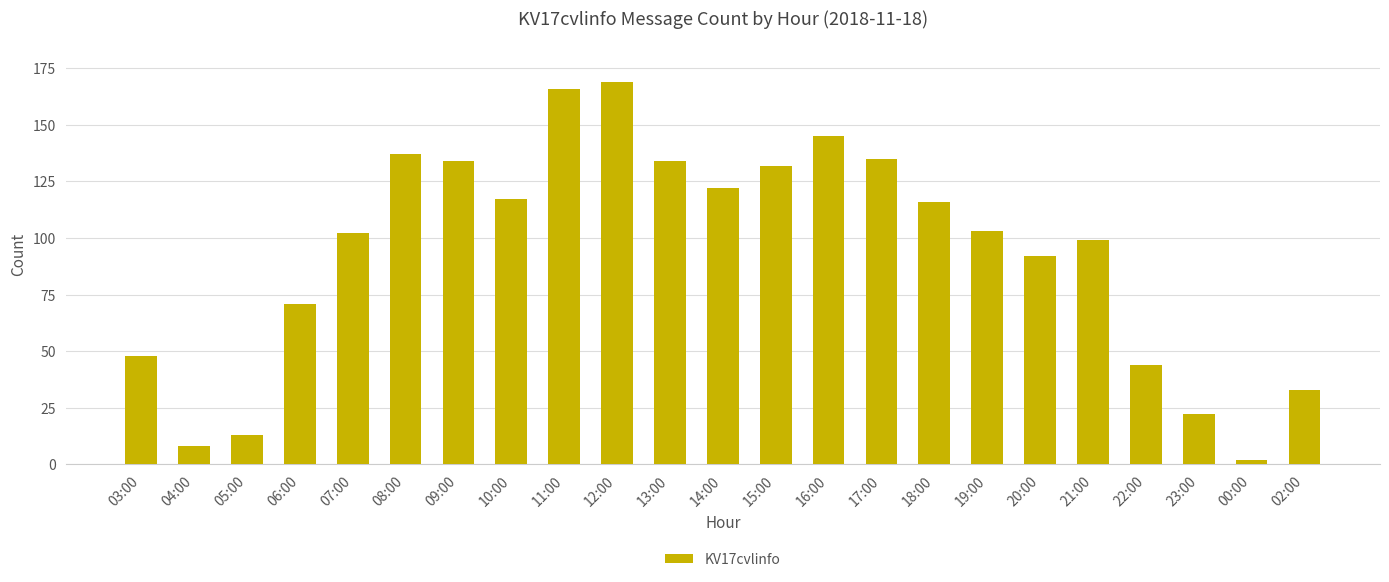

What is the greatest value displayed?

169